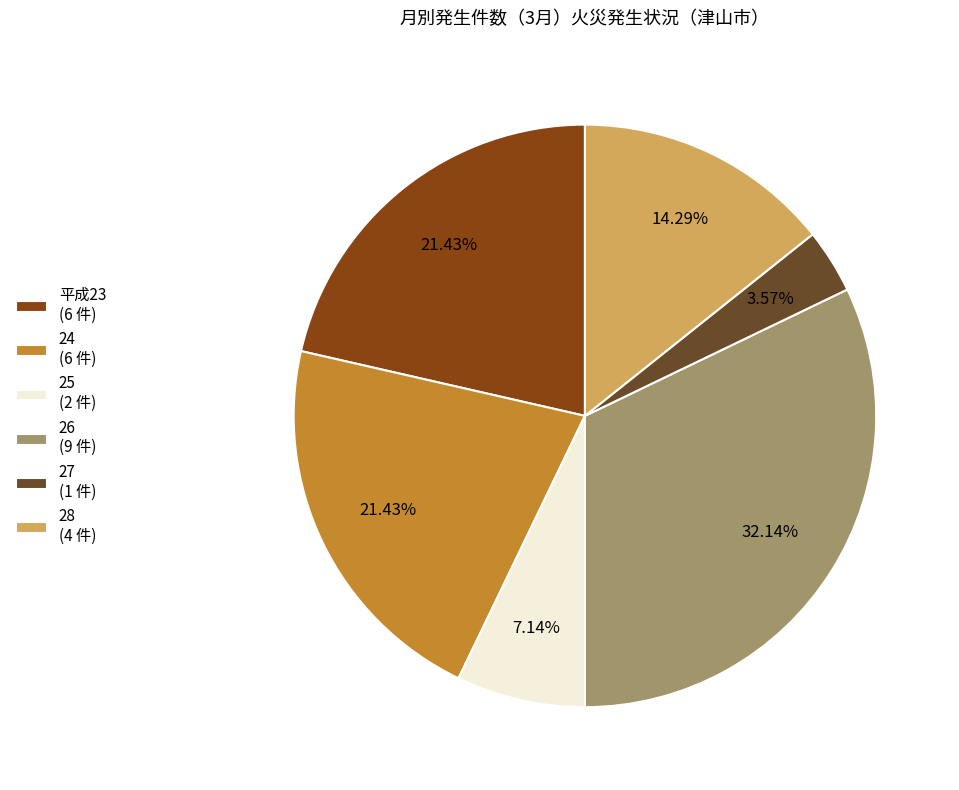

Is 25 (2 件) the majority of the pie?

No